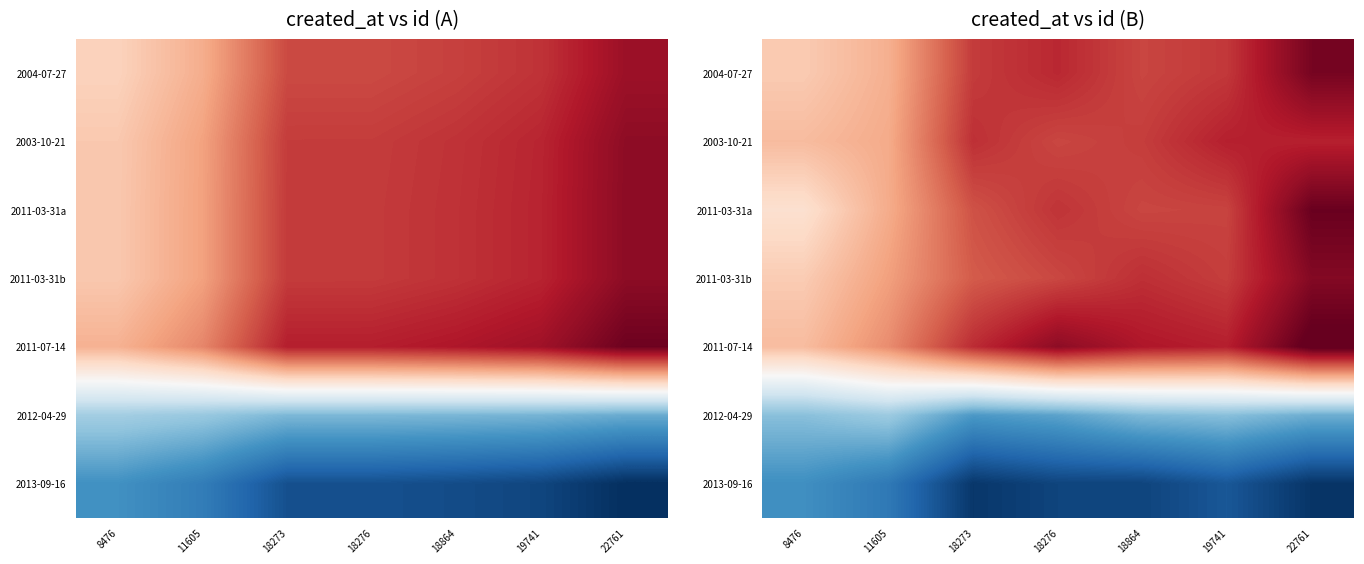

Is the value of 2004-07-27 at 18273 greater than the value of 2011-03-31a at 18864?

Yes